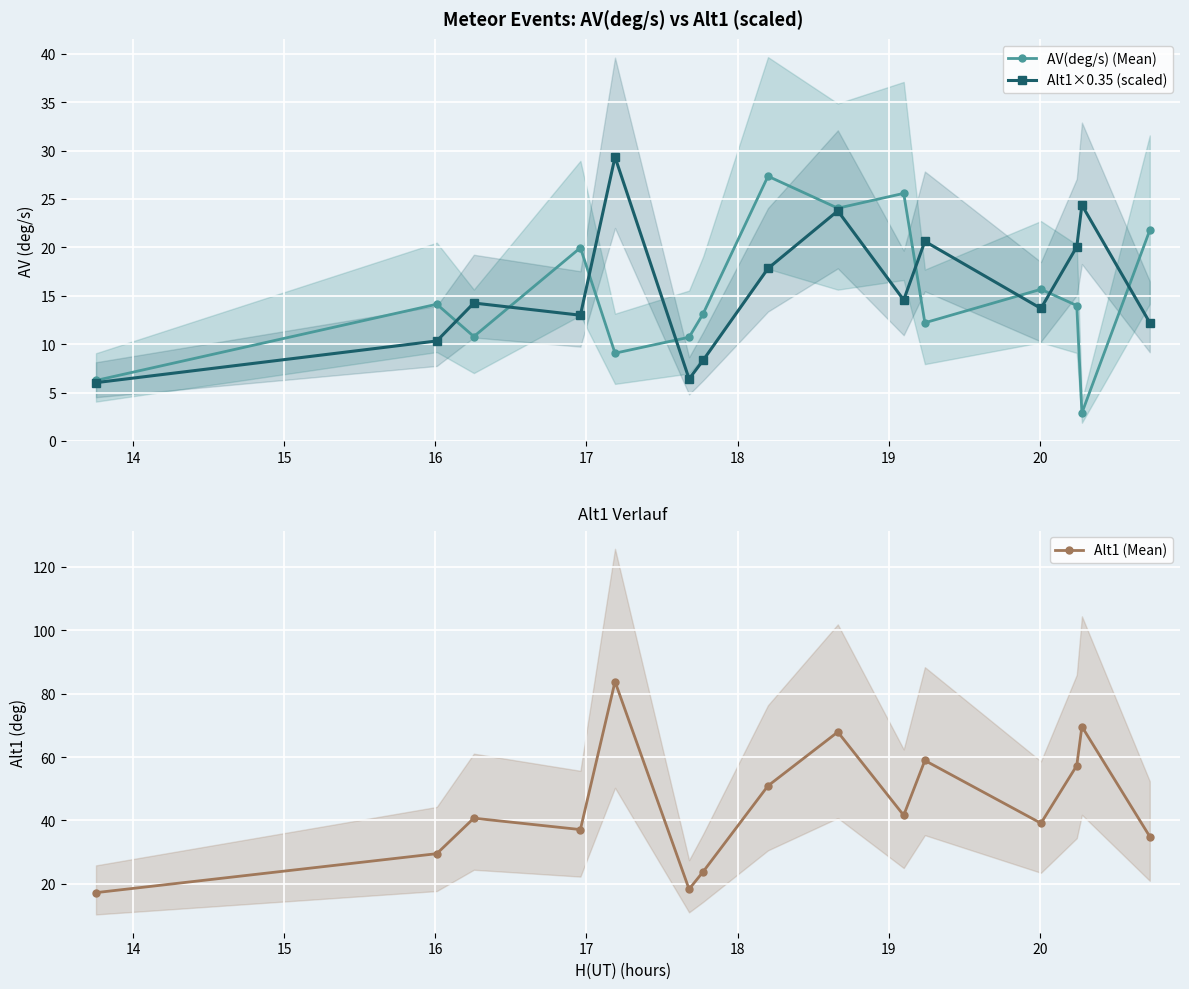

Rank the series by their maximum value, from highest to lowest.

Alt1 (Mean), Alt1×0.35 (scaled), AV(deg/s) (Mean)